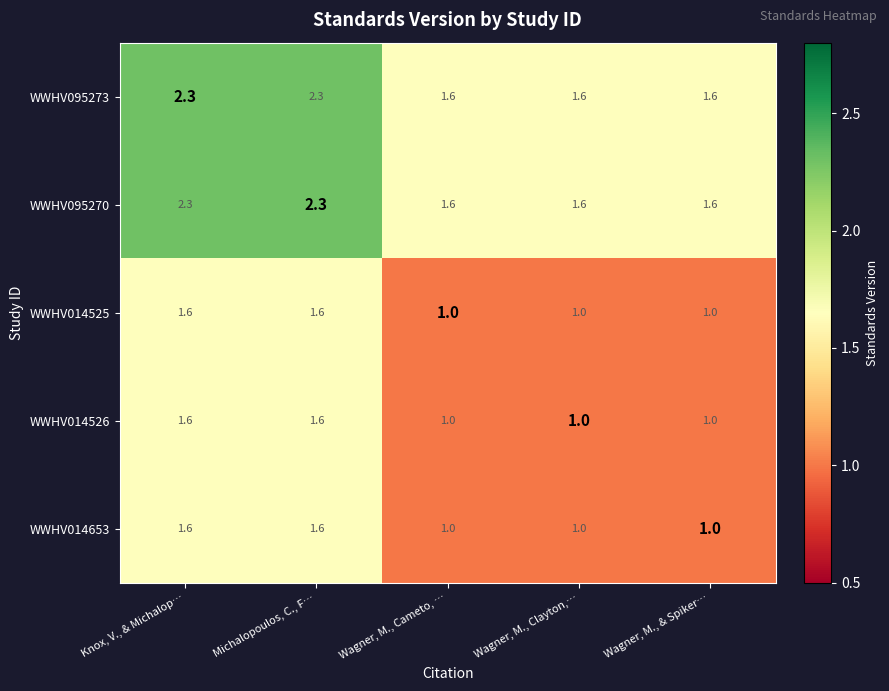

How many distinct data groups are displayed?

5